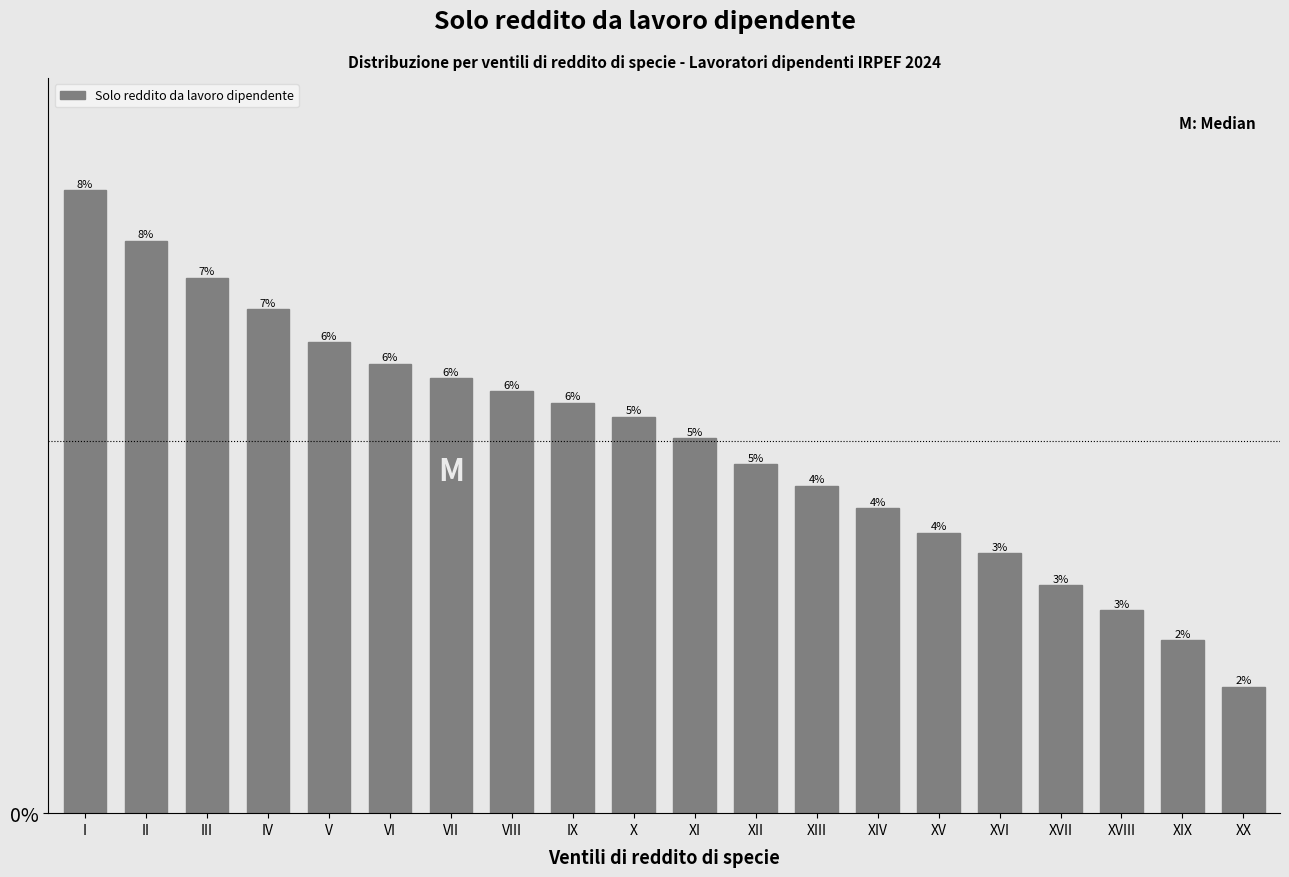

How many bars are there in total?

20